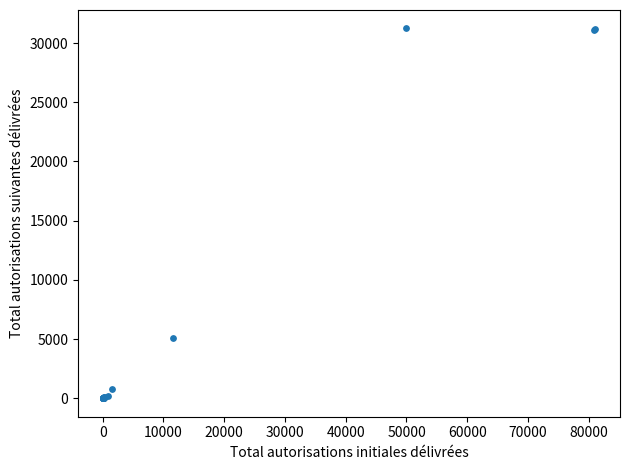

What Y value in the scatter plot is closest to 15618?

5121